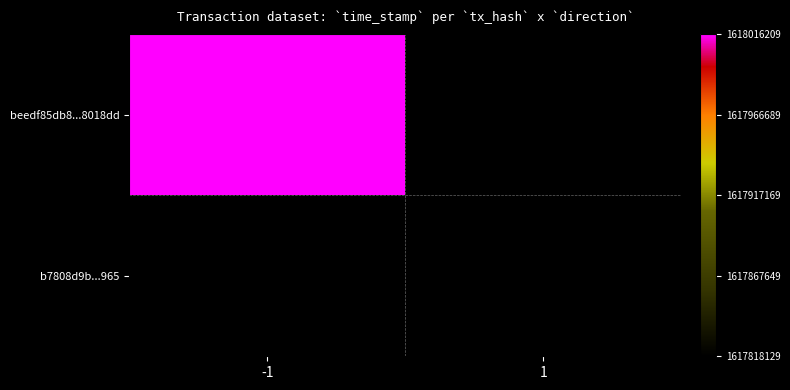

Rank the series by their maximum value, from lowest to highest.

beedf85db8...8018dd, b7808d9b...965